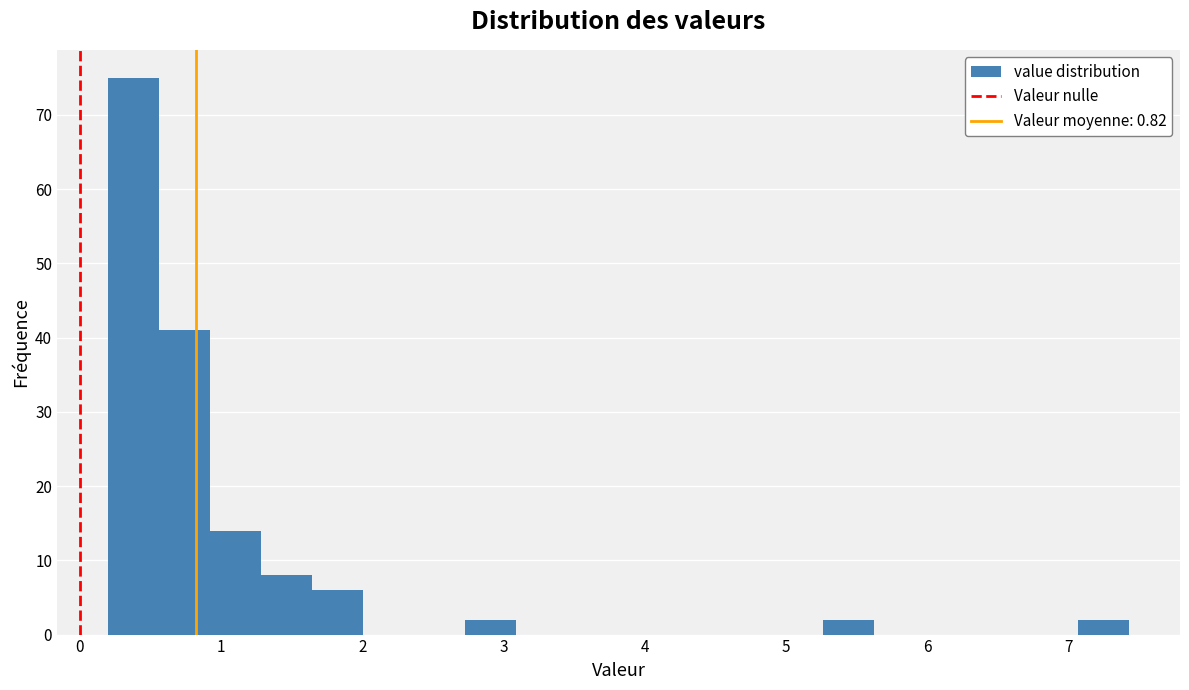

Read against the x-axis, roughly where is the centre of the tallest bar?

0.4